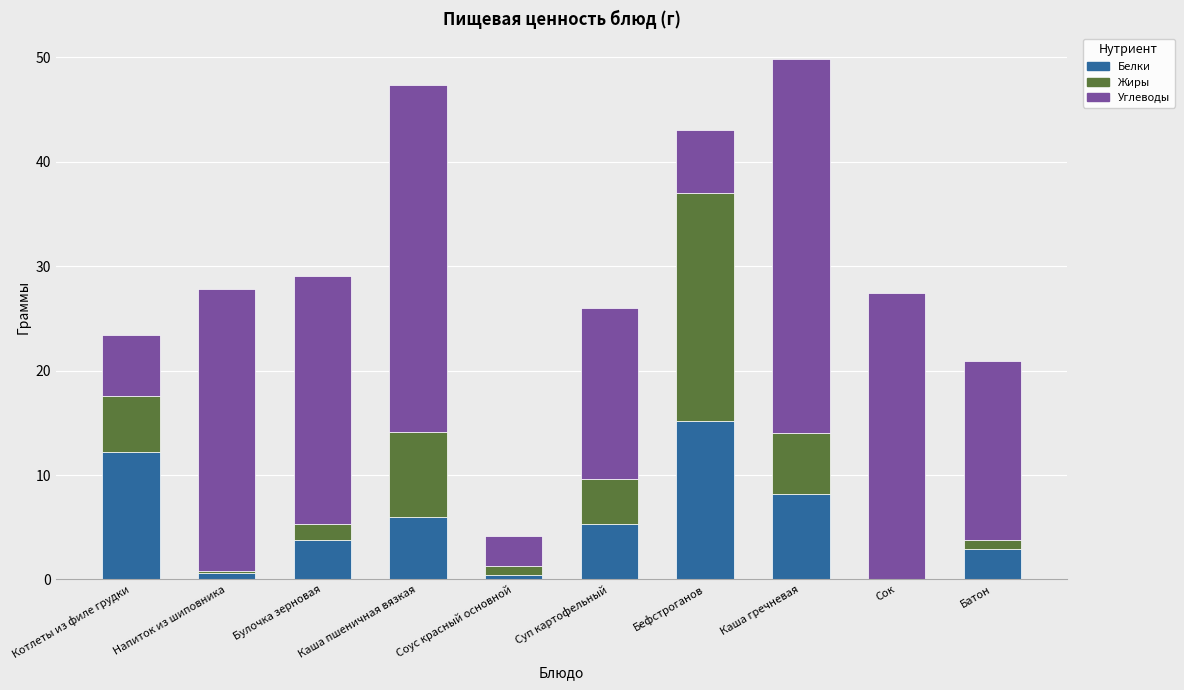

What is the maximum value for Белки?

15.2